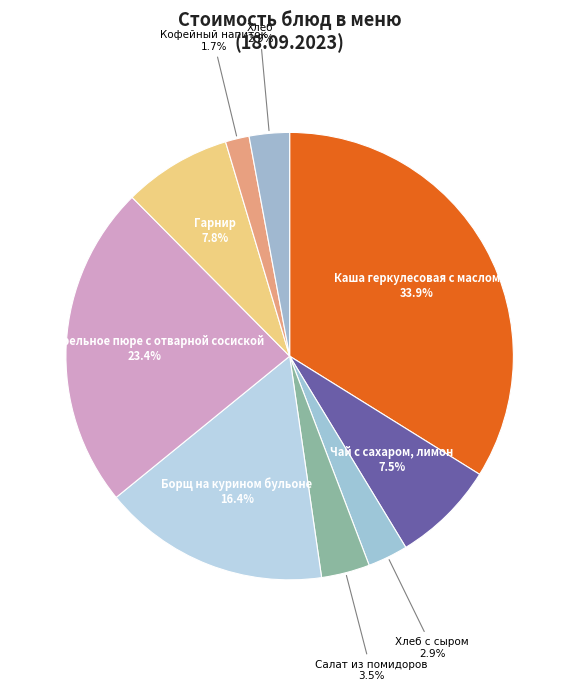

How many slices are in this pie chart?

9